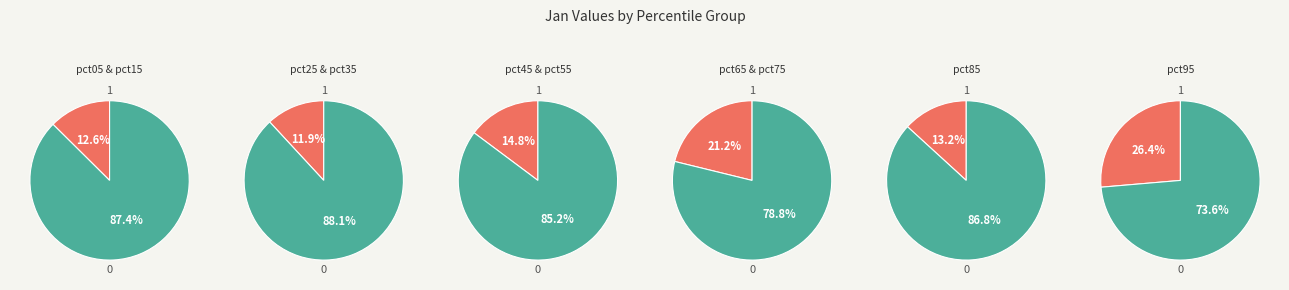

Rank the categories by value from lowest to highest.

pct15, pct25, pct35, pct45, pct05, pct55, pct65, pct75, pct85, pct95